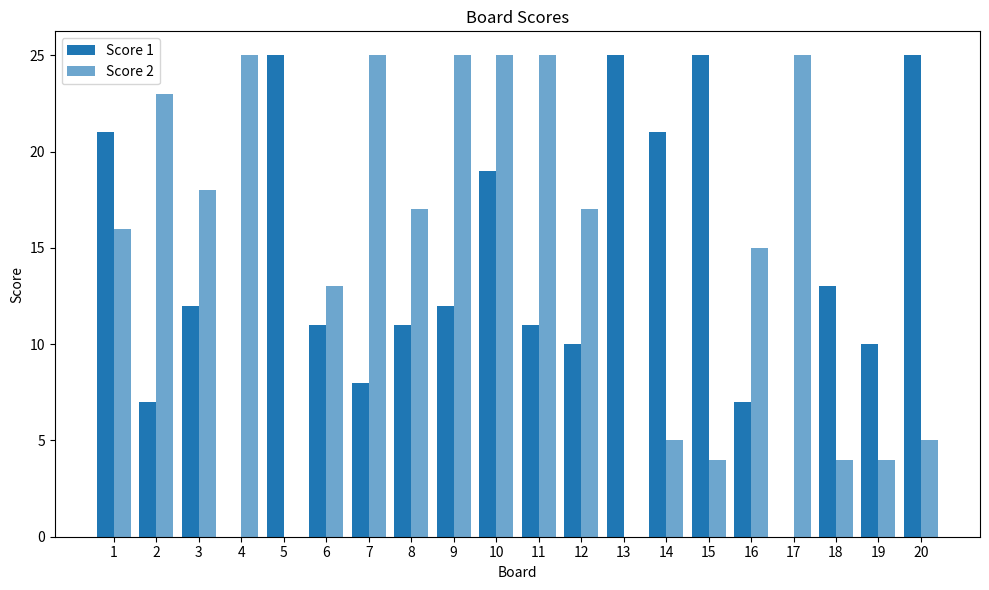

Are the bars grouped side by side (vs. stacked)?

Yes